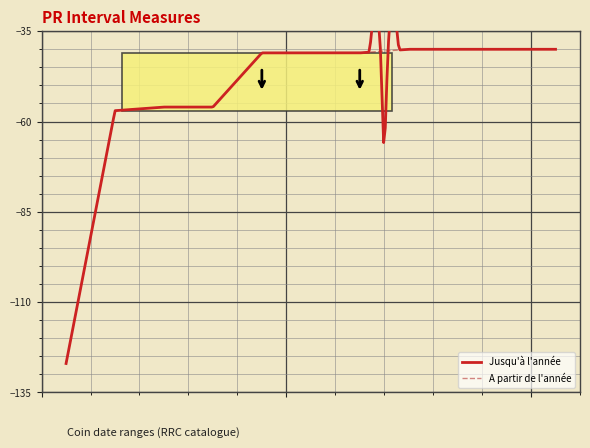

At which label does the data first exceed -41?

rrc-520.1